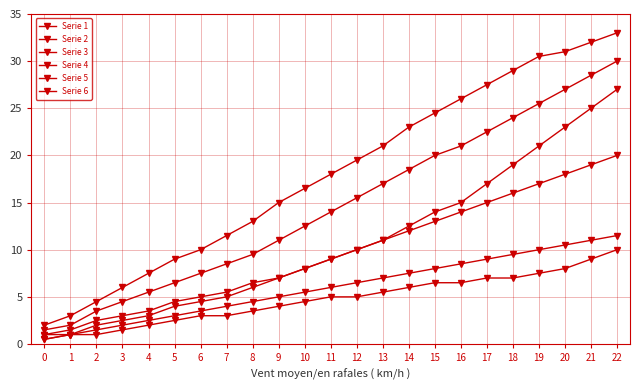

Reading left to right, what are all the values shown in this chart?

Serie 1: 0=0.5	1=1.0	2=1.5	3=2.0	4=2.5	5=3.0	6=3.5	7=4.0	8=4.5	9=5.0	10=5.5	11=6.0	12=6.5	13=7.0	14=7.5	15=8.0	16=8.5	17=9.0	18=9.5	19=10.0	20=10.5	21=11.0	22=11.5
Serie 2: 0=1.0	1=1.5	2=2.5	3=3.0	4=3.5	5=4.5	6=5.0	7=5.5	8=6.5	9=7.0	10=8.0	11=9.0	12=10.0	13=11.0	14=12.0	15=13.0	16=14.0	17=15.0	18=16.0	19=17.0	20=18.0	21=19.0	22=20.0
Serie 3: 0=1.5	1=2.0	2=3.5	3=4.5	4=5.5	5=6.5	6=7.5	7=8.5	8=9.5	9=11.0	10=12.5	11=14.0	12=15.5	13=17.0	14=18.5	15=20.0	16=21.0	17=22.5	18=24.0	19=25.5	20=27.0	21=28.5	22=30.0
Serie 4: 0=2.0	1=3.0	2=4.5	3=6.0	4=7.5	5=9.0	6=10.0	7=11.5	8=13.0	9=15.0	10=16.5	11=18.0	12=19.5	13=21.0	14=23.0	15=24.5	16=26.0	17=27.5	18=29.0	19=30.5	20=31.0	21=32.0	22=33.0
Serie 5: 0=0.5	1=1.0	2=1.0	3=1.5	4=2.0	5=2.5	6=3.0	7=3.0	8=3.5	9=4.0	10=4.5	11=5.0	12=5.0	13=5.5	14=6.0	15=6.5	16=6.5	17=7.0	18=7.0	19=7.5	20=8.0	21=9.0	22=10.0
Serie 6: 0=1.0	1=1.0	2=2.0	3=2.5	4=3.0	5=4.0	6=4.5	7=5.0	8=6.0	9=7.0	10=8.0	11=9.0	12=10.0	13=11.0	14=12.5	15=14.0	16=15.0	17=17.0	18=19.0	19=21.0	20=23.0	21=25.0	22=27.0